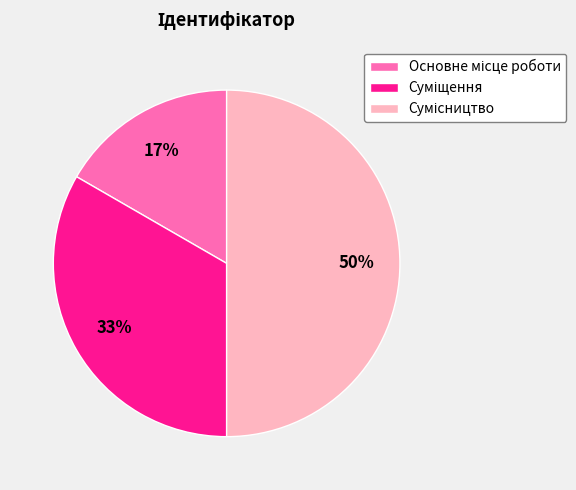

To the nearest percent, what is the average slice percentage?

33%